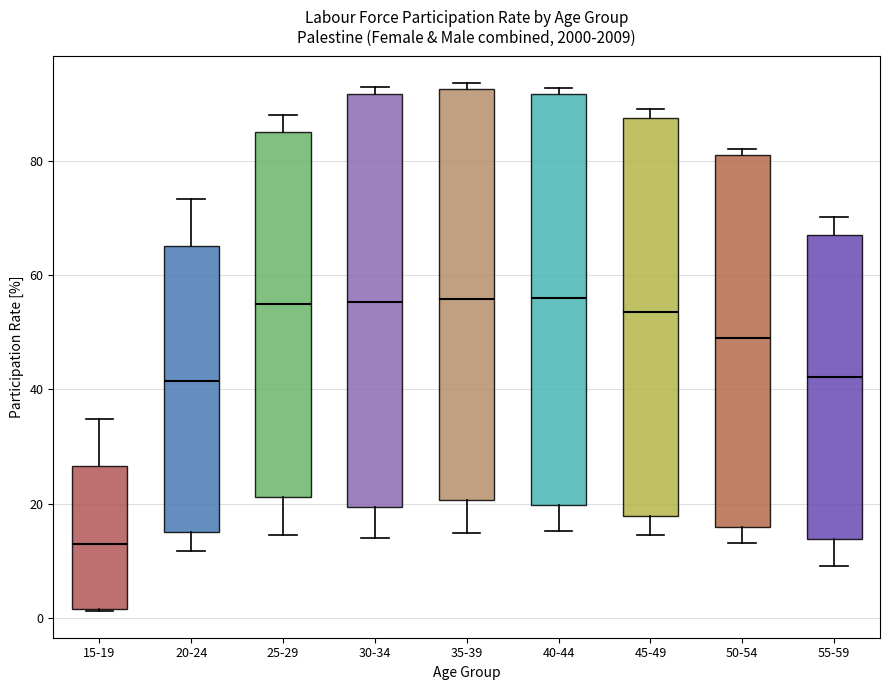

Where is the lower edge of the box for 30-34 on the y-axis? The values are not printed on the chart, so give them approximately, as read against the axis.

20